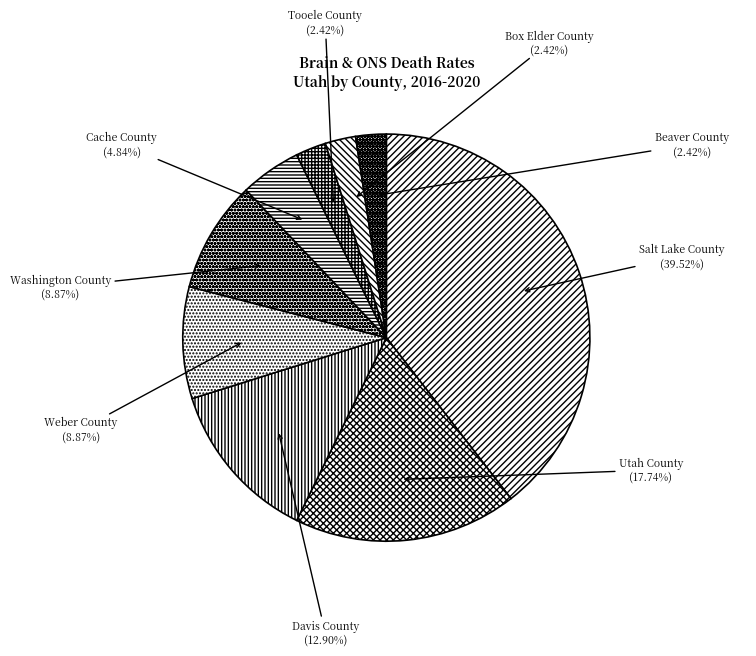

Approximately how many times larger is the value at Davis County compared to Beaver County?

5.3